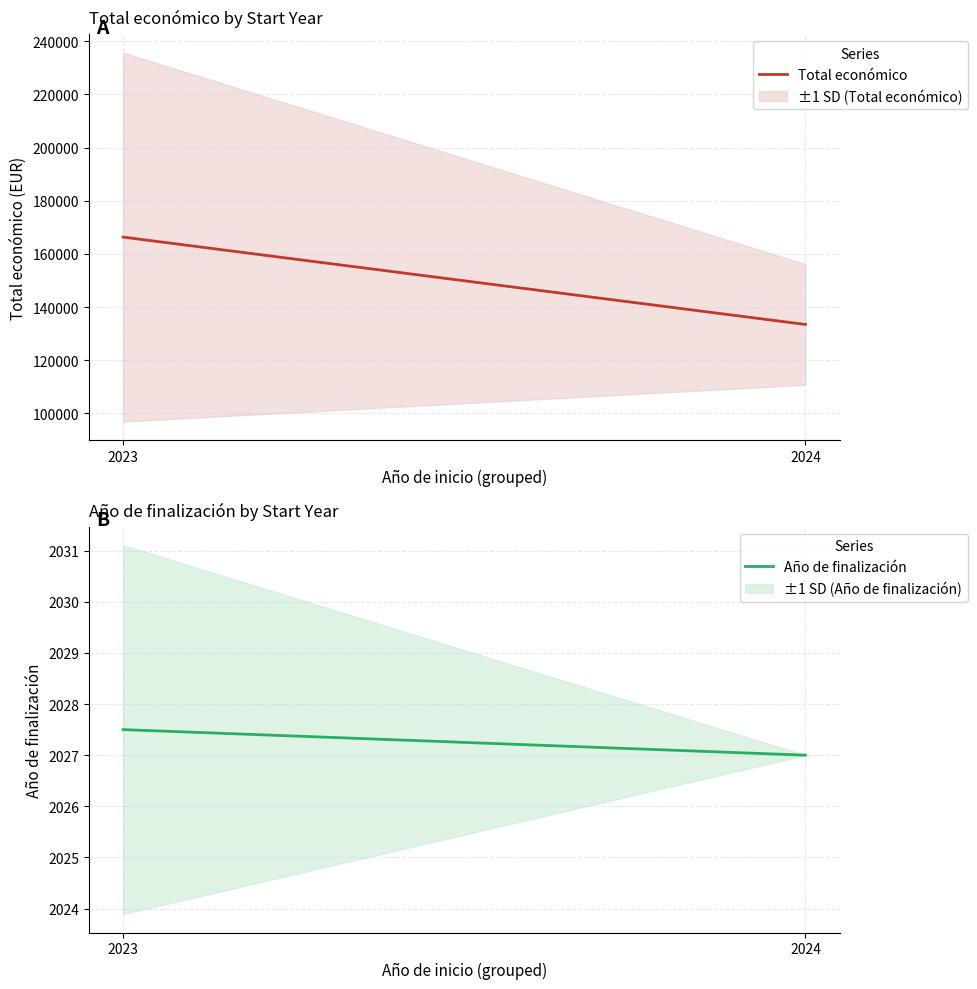

Does the chart have visible grid lines?

Yes